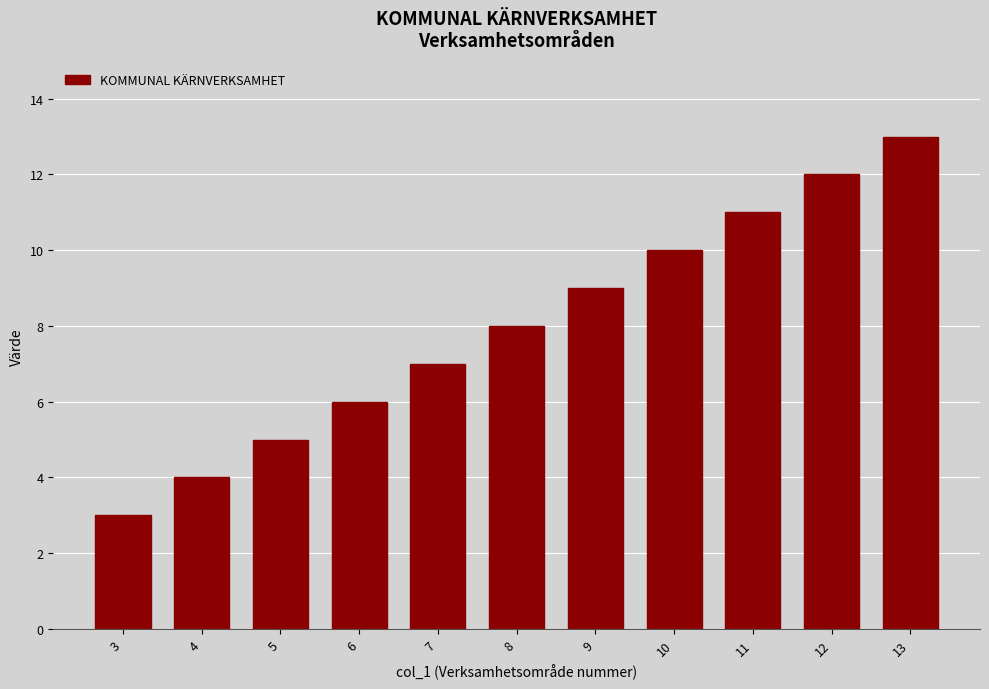

Reading left to right, transcribe all the data shown in this chart.

3	4	5	6	7	8	9	10	11	12	13